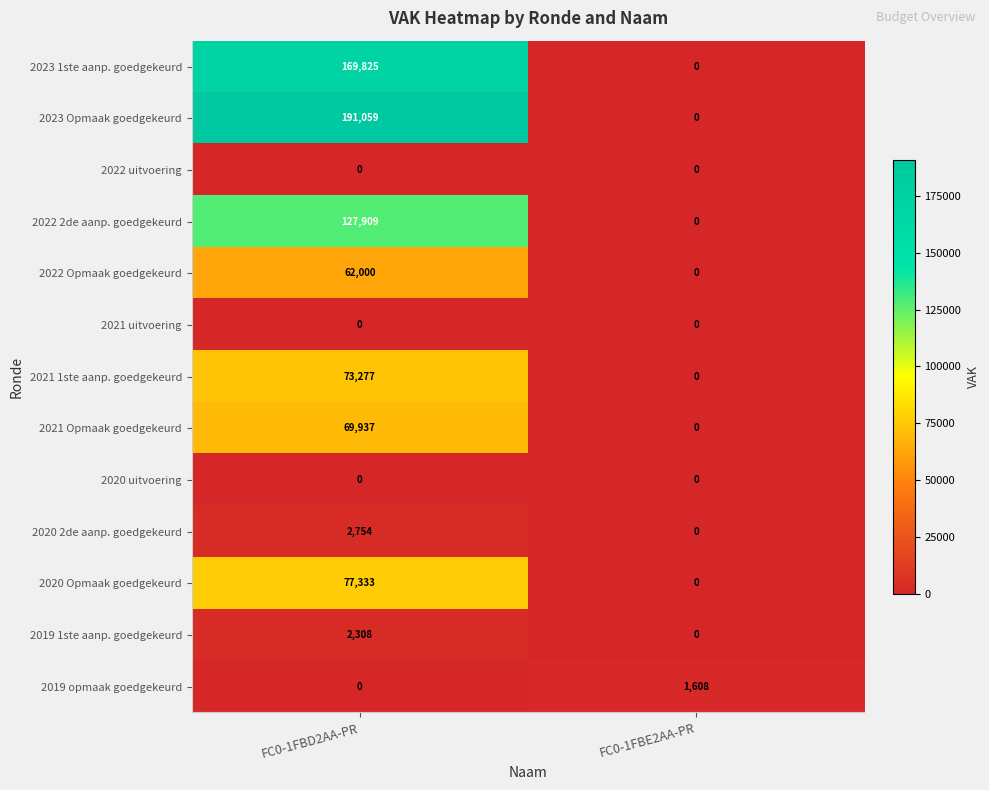

Which series changed the most between FC0-1FBD2AA-PR and FC0-1FBE2AA-PR?

2023 Opmaak goedgekeurd